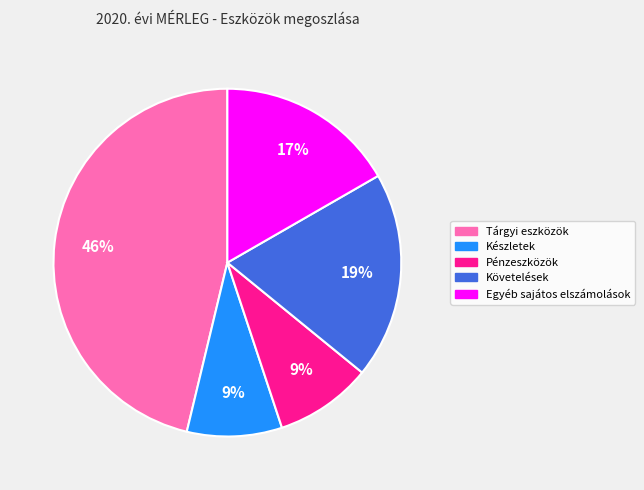

Do Pénzeszközök and Tárgyi eszközök together represent more than half of the pie?

Yes